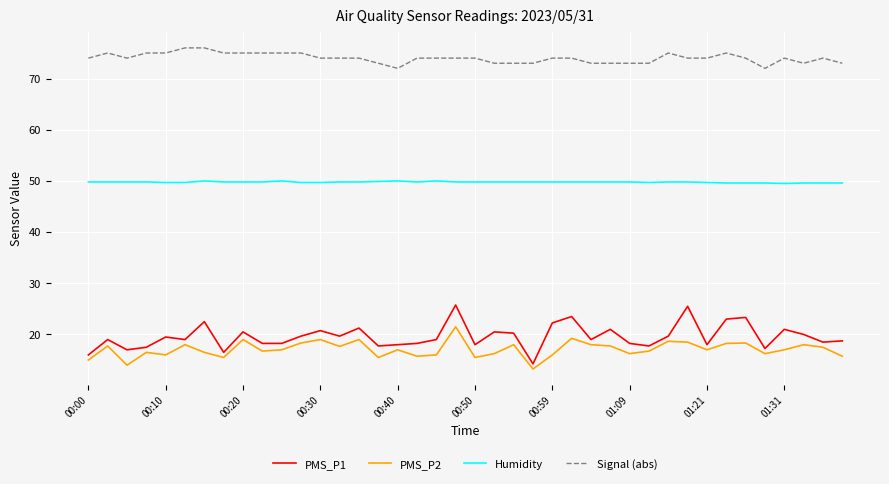

What are all the series names shown in the legend?

PMS_P1, PMS_P2, Humidity, Signal (abs)